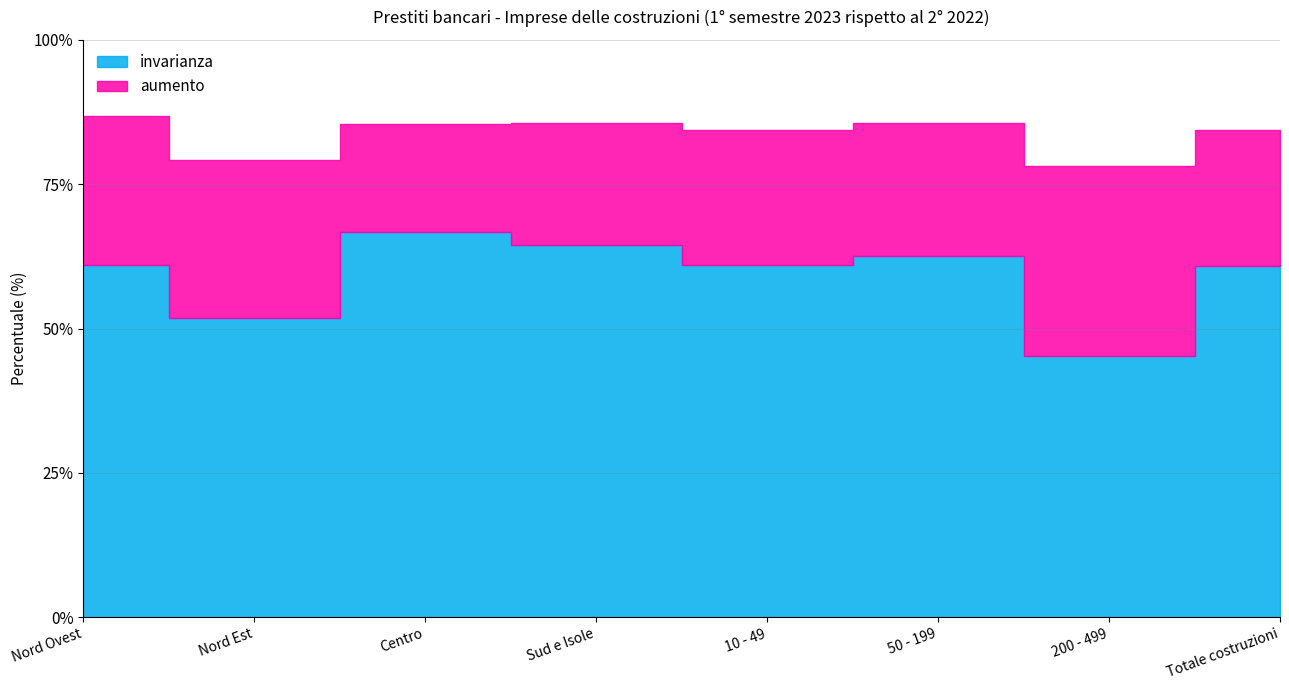

True or false: invarianza has more than 2 points higher than both neighbors.

False